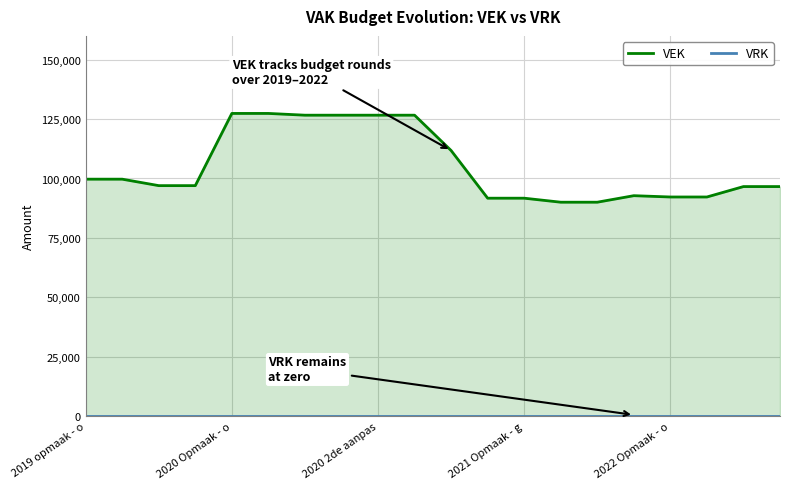

The value of VRK at 13 is 0. True or false?

True